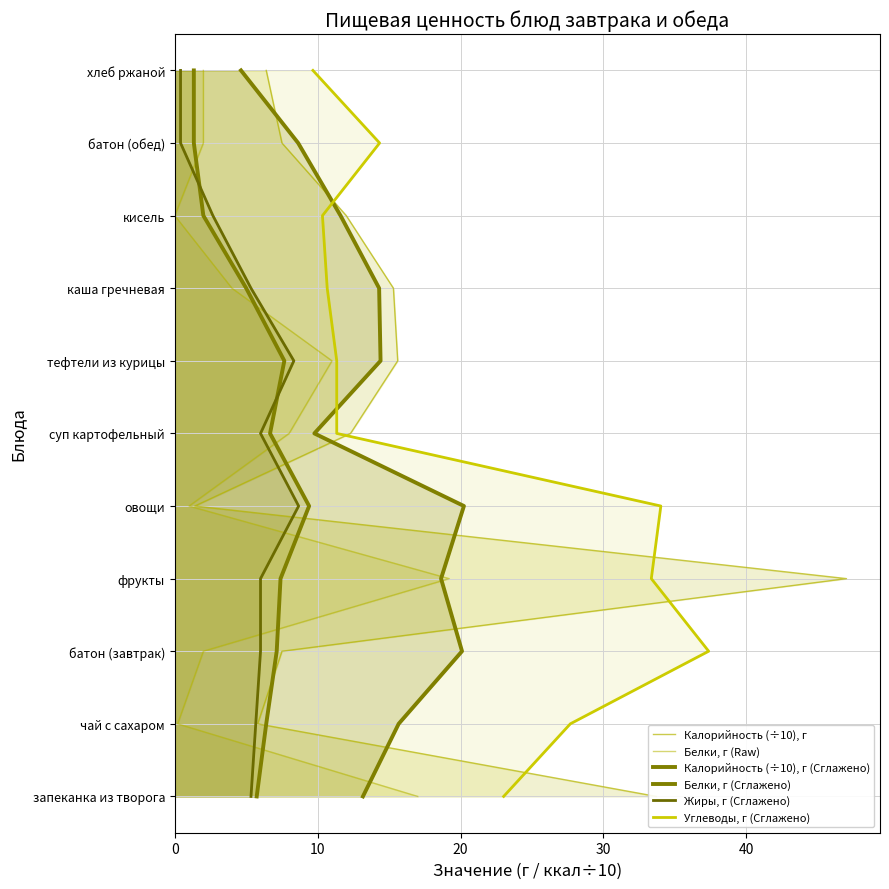

Does the chart have visible grid lines?

Yes